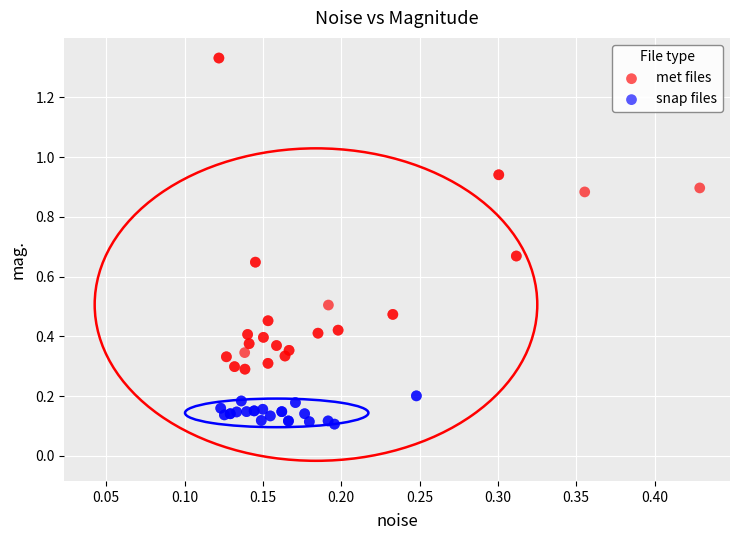

Which series contains the lowest Y value?

snap files